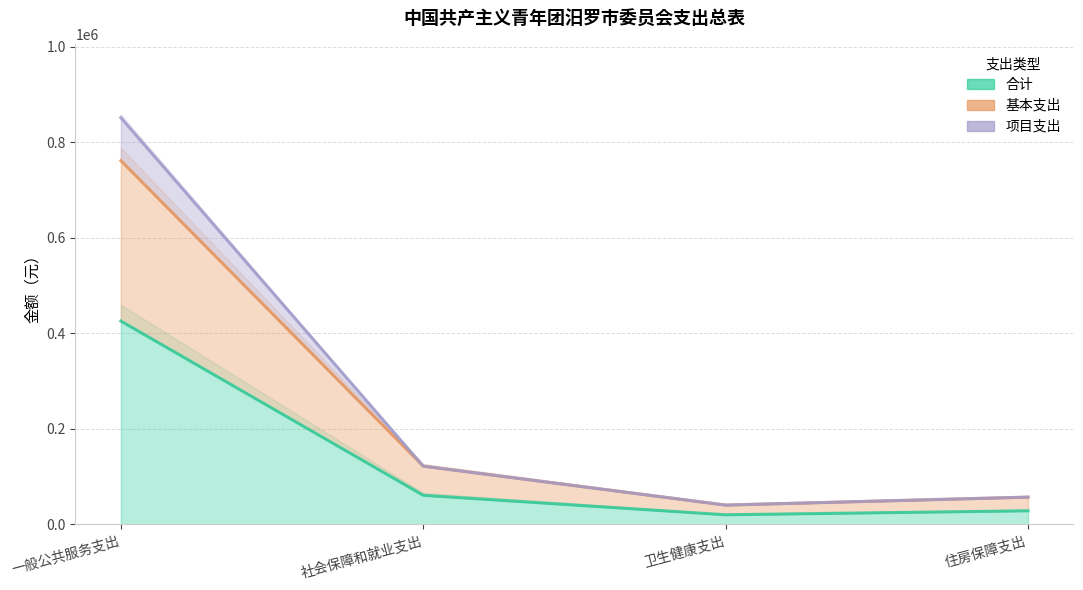

How many lines are shown in the chart?

3